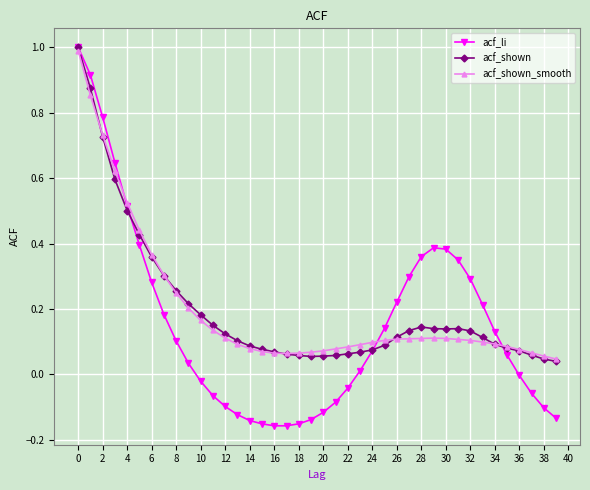

True or false: acf_shown_smooth has more than 0 points higher than both neighbors.

True